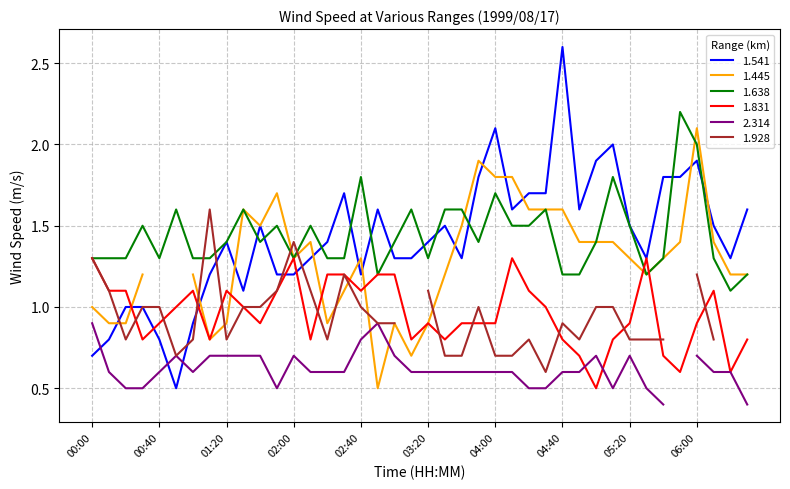

In 1.831, how many points are lower than both neighbors (excluding endpoints)?

10